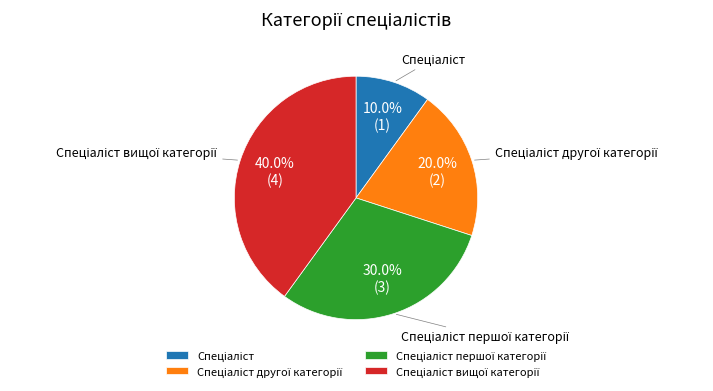

Is there a majority slice in this chart?

No